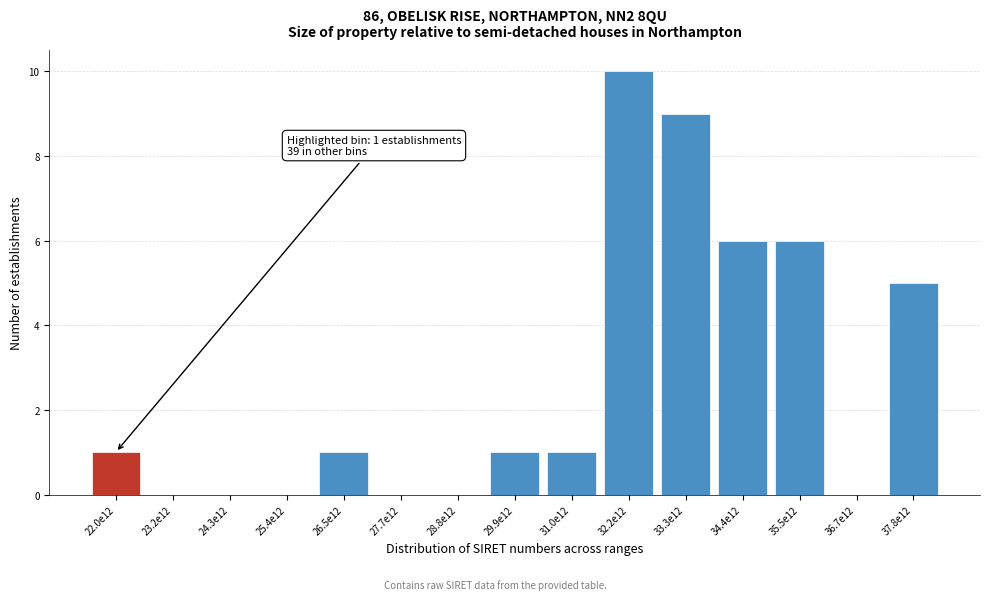

Reading left to right, list all the values displayed in this chart.

22.0e12=1	23.2e12=0	24.3e12=0	25.4e12=0	26.5e12=1	27.7e12=0	28.8e12=0	29.9e12=1	31.0e12=1	32.2e12=10	33.3e12=9	34.4e12=6	35.5e12=6	36.7e12=0	37.8e12=5